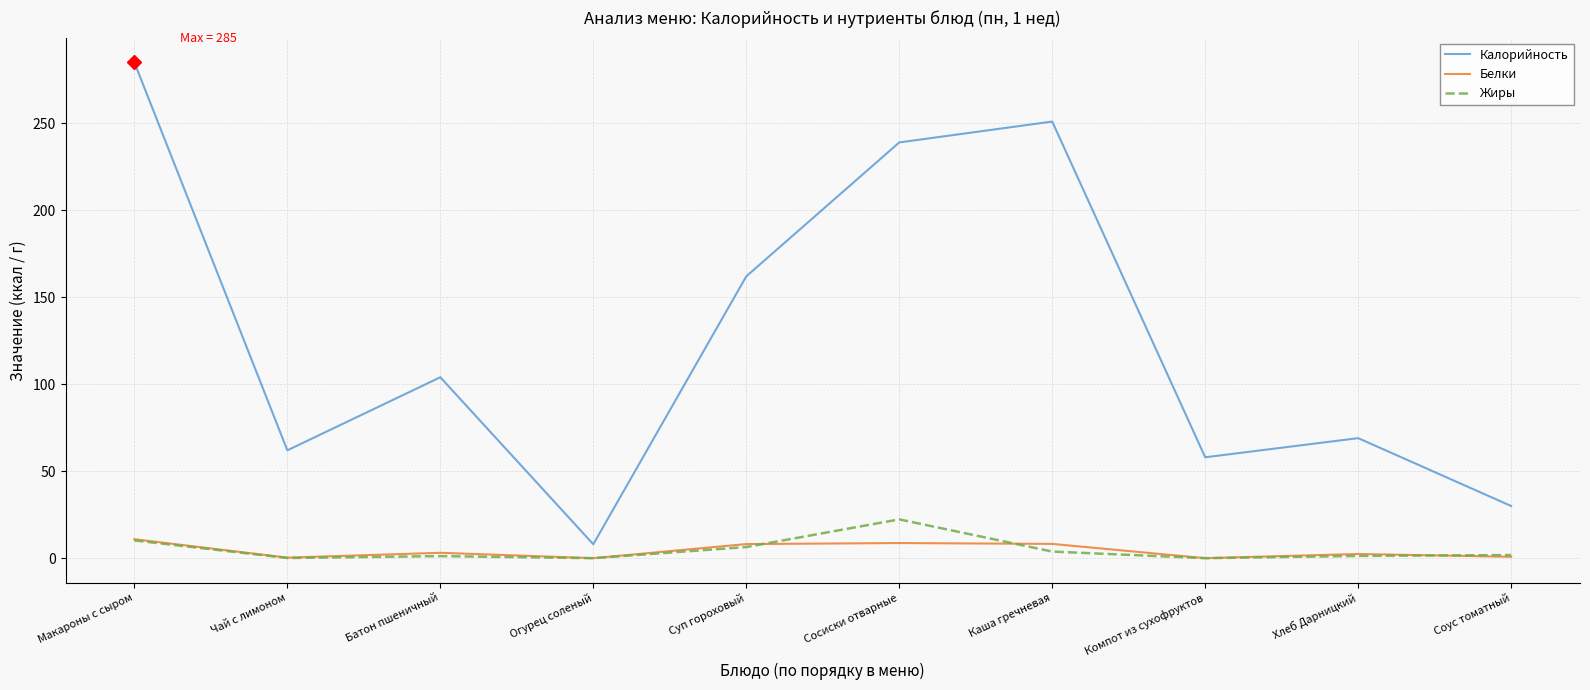

The Жиры series shows 9.7 at Огурец соленый. True or false?

False